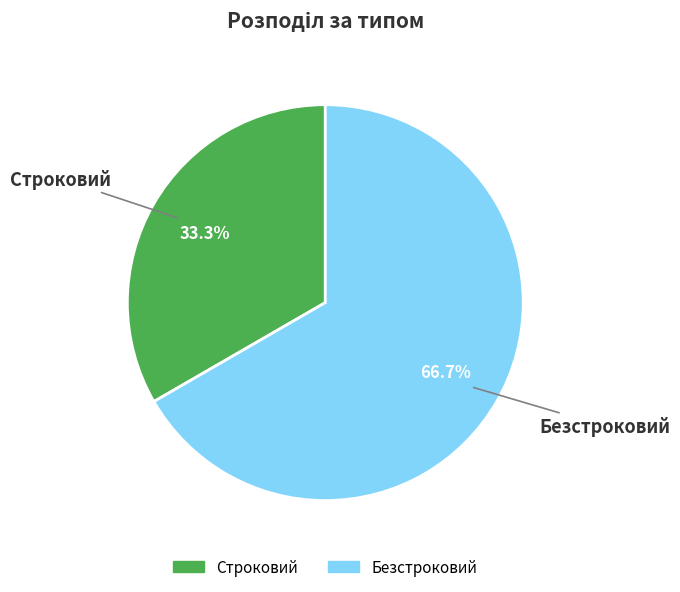

What is the majority slice?

Безстроковий